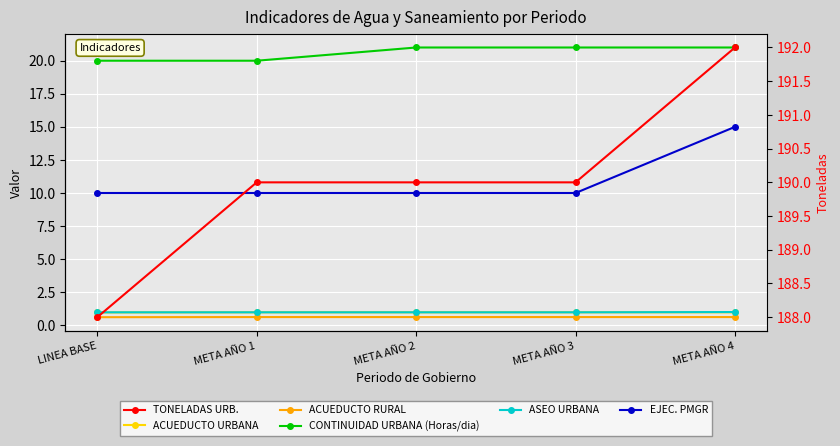

How many values in the CONTINUIDAD URBANA (Horas/dia) series are below 21?

2